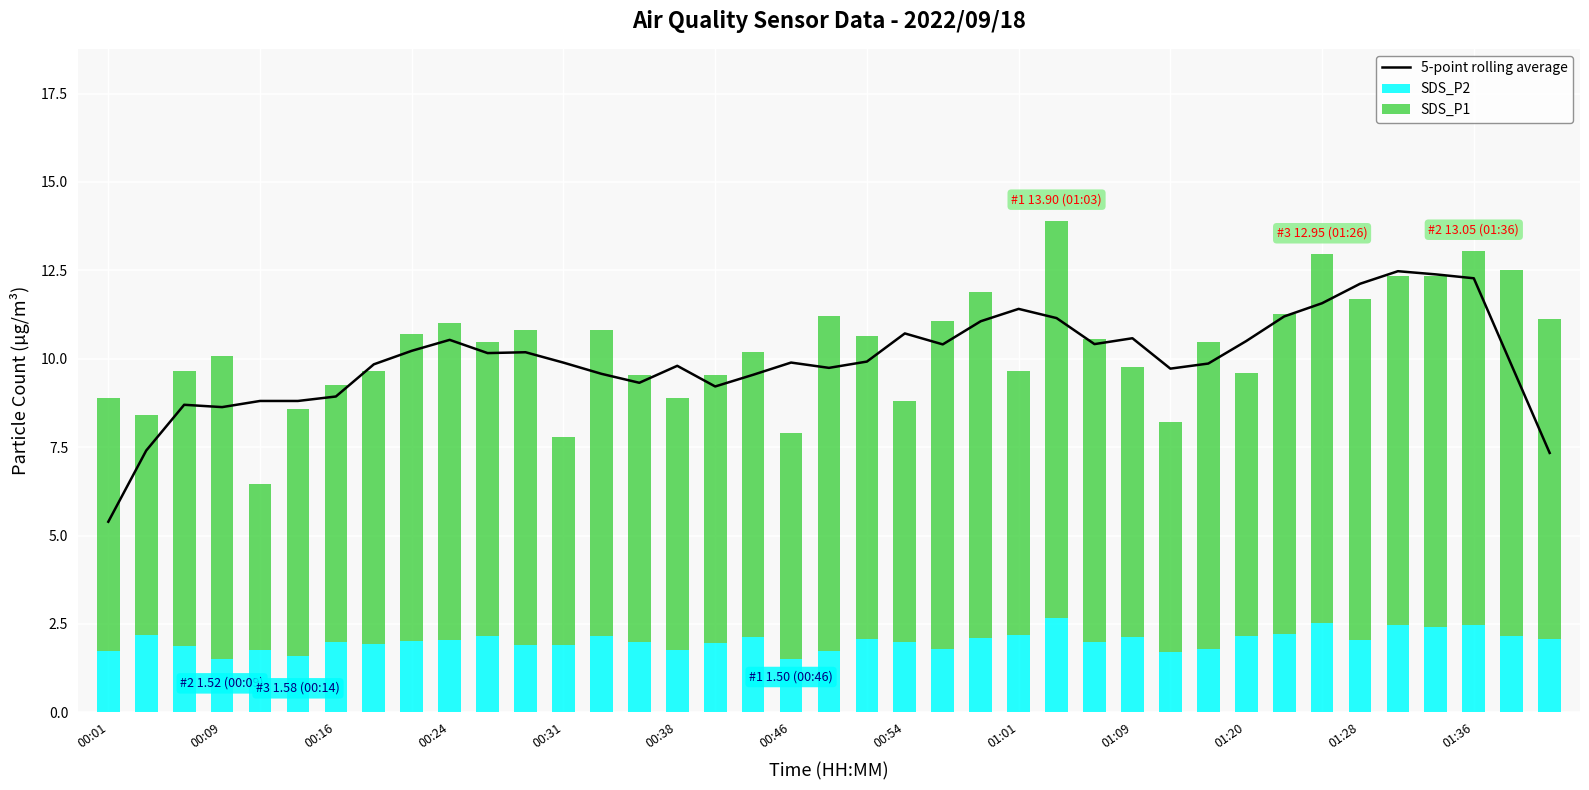

What is the highest value of the SDS_P2 series?

2.7